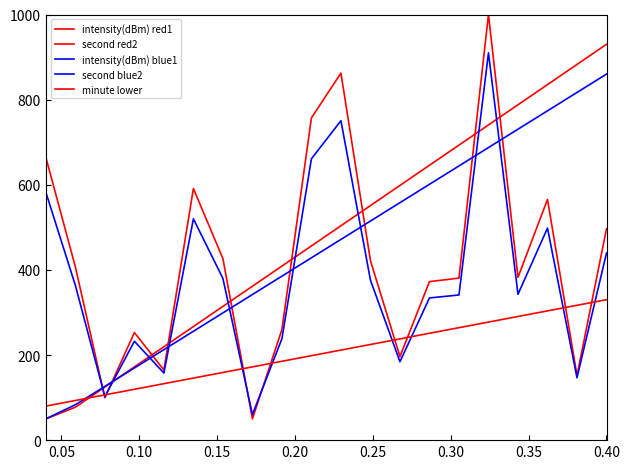

Reading left to right, list all the values displayed in this chart.

intensity(dBm) red1: 664.4	407.1	99.7	252.8	164.8	591.1	426.5	50.0	259.8	757.0	862.3	421.8	196.2	372.4	380.6	1000.0	382.5	565.5	151.8	496.5
second red2: 50.0	77.4	124.7	172.1	219.5	266.8	314.2	361.6	408.9	456.3	503.7	551.1	598.4	645.8	693.2	740.5	787.9	835.3	882.6	930.0
intensity(dBm) blue1: 582.3	363.5	102.2	232.4	157.6	519.9	380.0	60.0	238.3	661.0	750.5	376.0	184.3	334.1	341.0	910.0	342.6	498.2	146.6	439.5
second blue2: 50.0	83.2	126.3	169.5	212.6	255.8	298.9	342.1	385.3	428.4	471.6	514.7	557.9	601.1	644.2	687.4	730.5	773.7	816.8	860.0
minute lower: 80.0	93.2	106.3	119.5	132.6	145.8	158.9	172.1	185.3	198.4	211.6	224.7	237.9	251.1	264.2	277.4	290.5	303.7	316.8	330.0